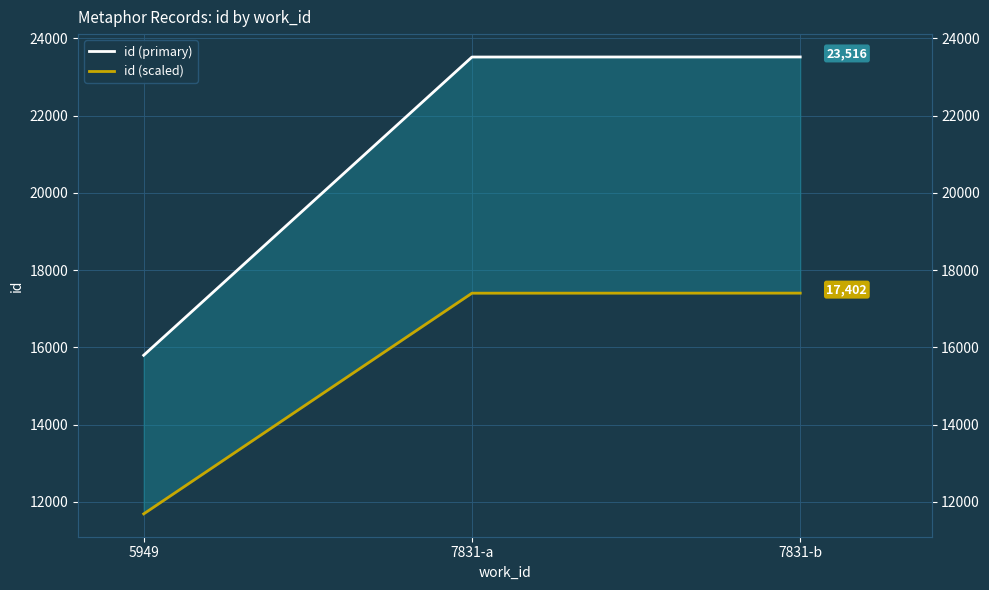

What are all the series names shown in the legend?

id (primary), id (scaled)